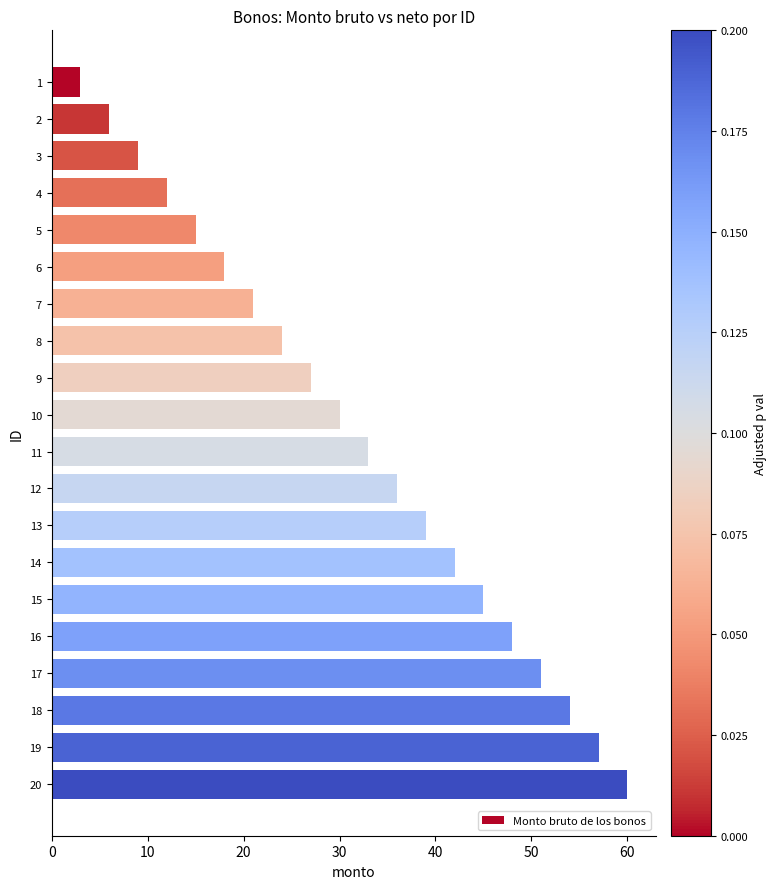

What is the value of the 10th bar from the top?

30